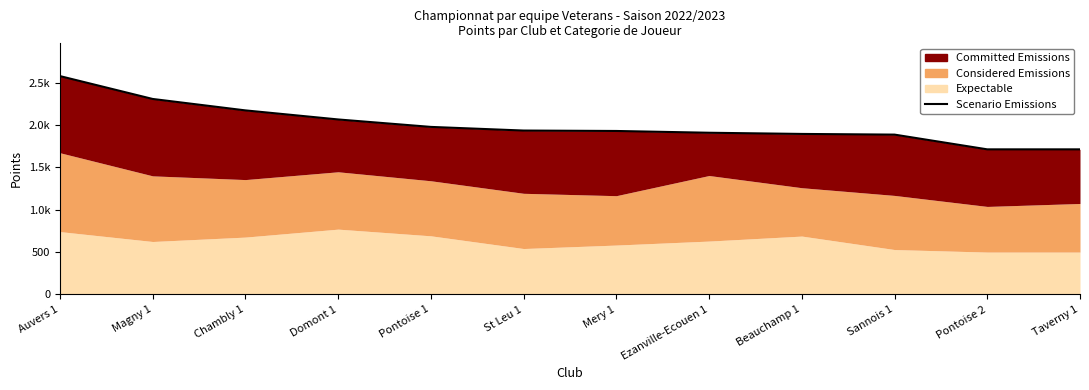

Reading left to right, what are all the values shown in this chart?

2578	2308	2173	2066	1978	1935	1930	1909	1895	1887	1713	1713